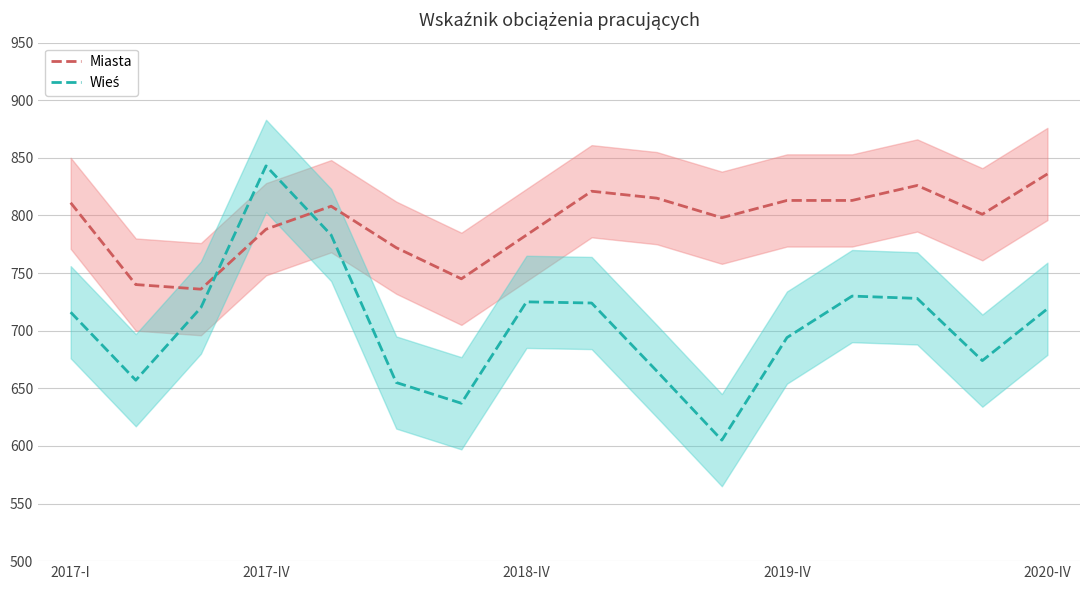

Which series has the largest range (max minus min)?

Wieś